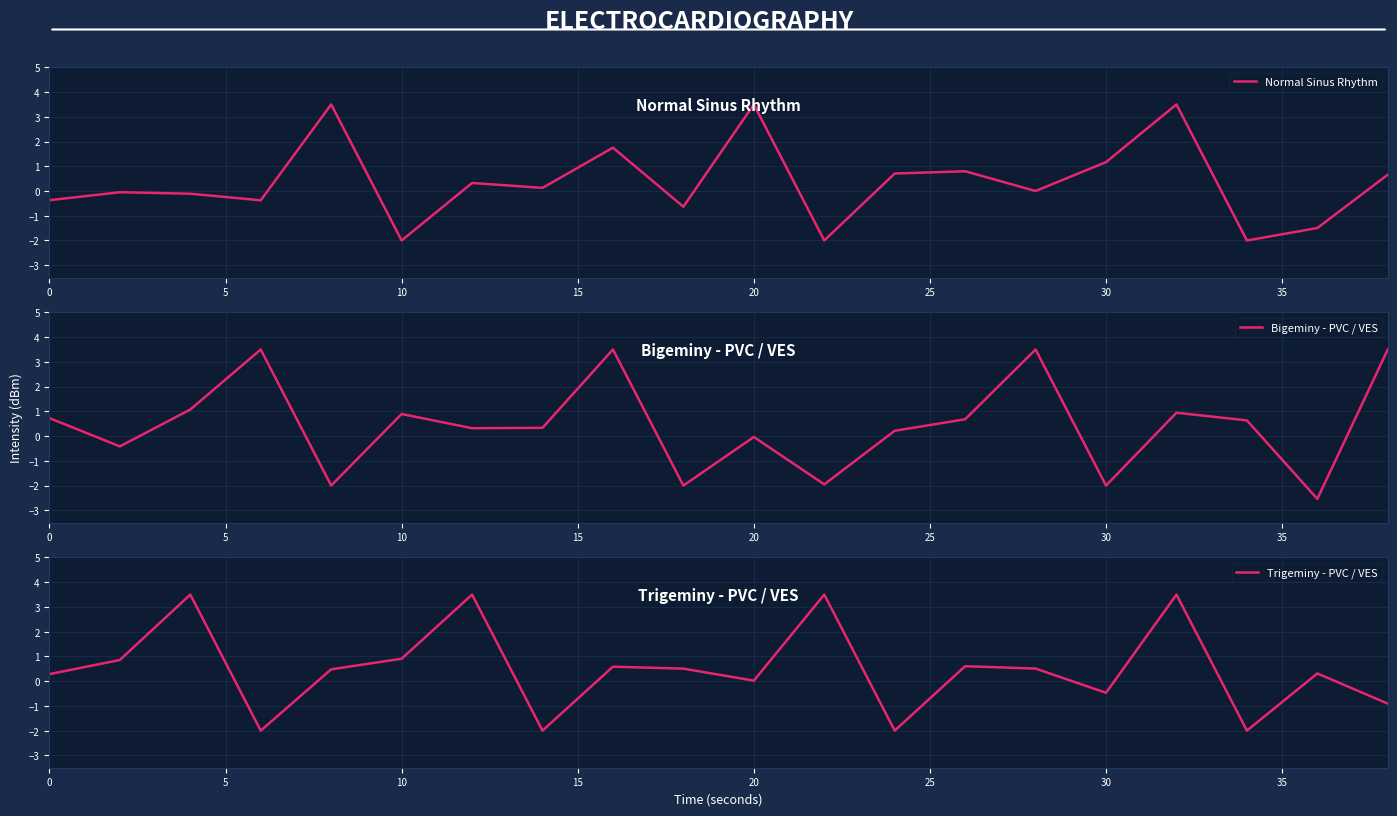

True or false: Bigeminy - PVC / VES has a value of -3.3 at 30.

False